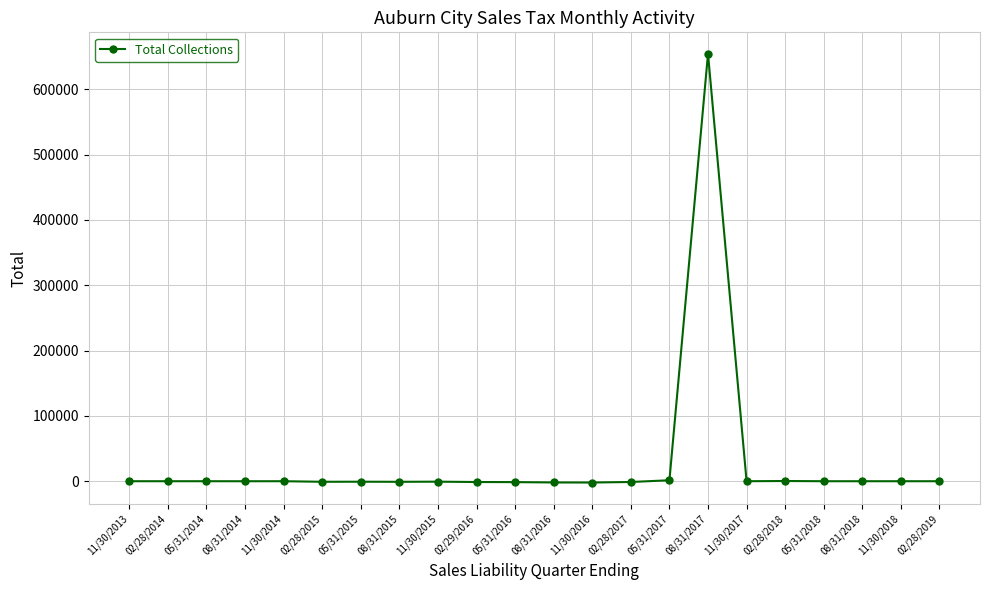

What is the label of the 2nd point from the right?

11/30/2018